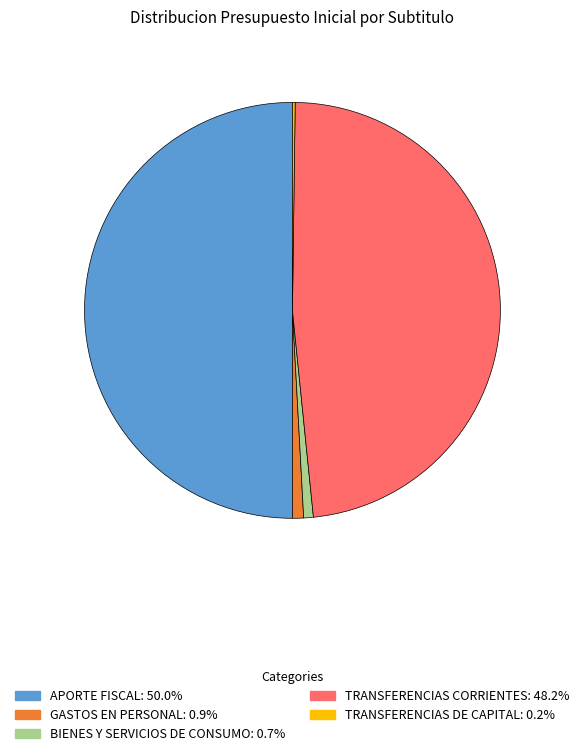

Which category has the biggest portion of the pie?

APORTE FISCAL